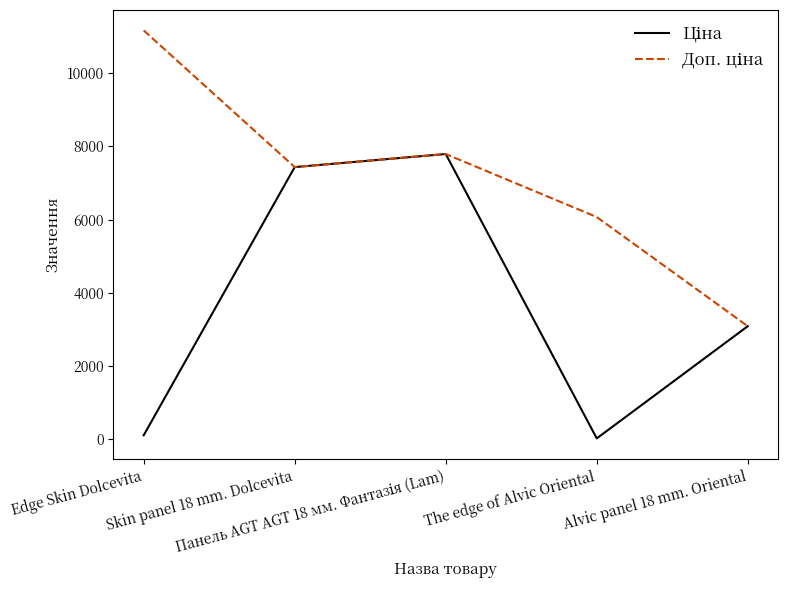

What is the greatest value displayed?

11169.0